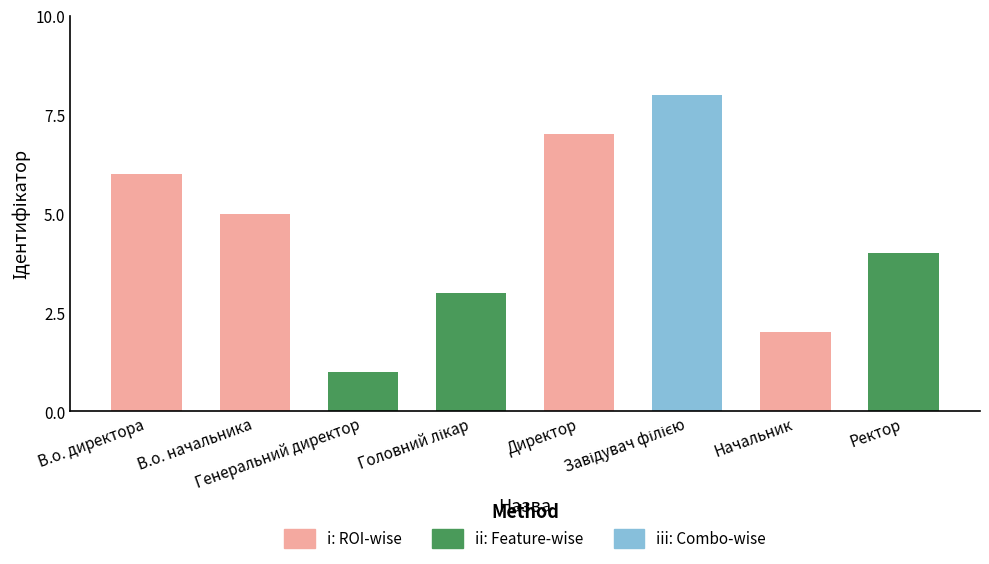

Rank the categories by value from highest to lowest.

Завідувач філією, Директор, В.о. директора, В.о. начальника, Ректор, Головний лікар, Начальник, Генеральний директор